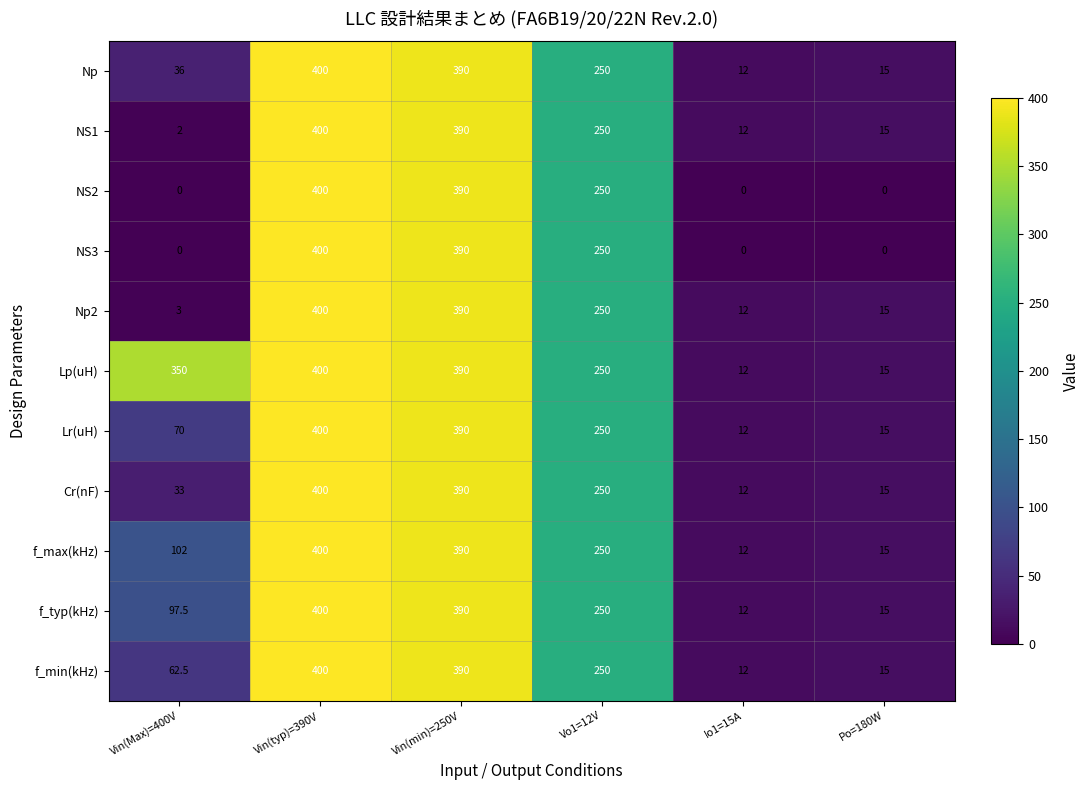

How many values in the NS2 series are below 250?

3